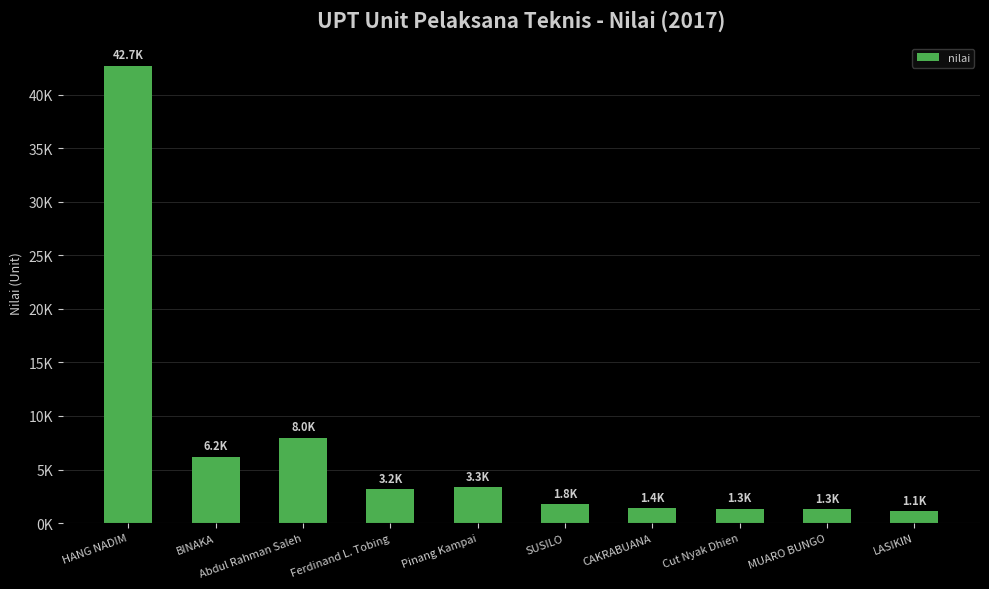

Rank the categories by value from highest to lowest.

HANG NADIM, Abdul Rahman Saleh, BINAKA, Pinang Kampai, Ferdinand L. Tobing, SUSILO, CAKRABUANA, Cut Nyak Dhien, MUARO BUNGO, LASIKIN